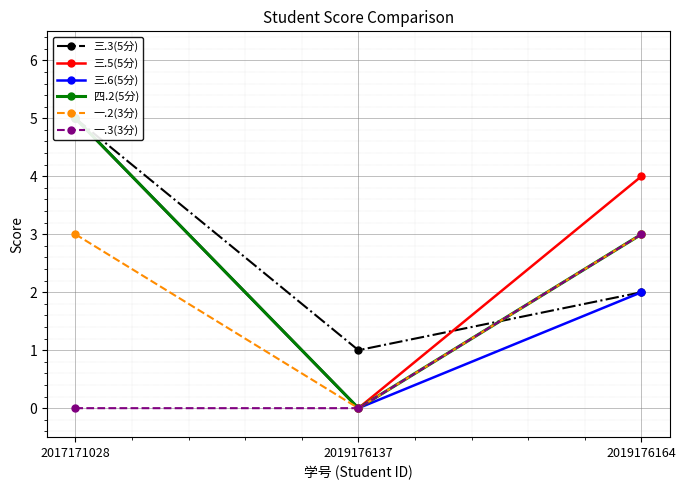

The 一.3(3分) series shows 0 at 2017171028. True or false?

True